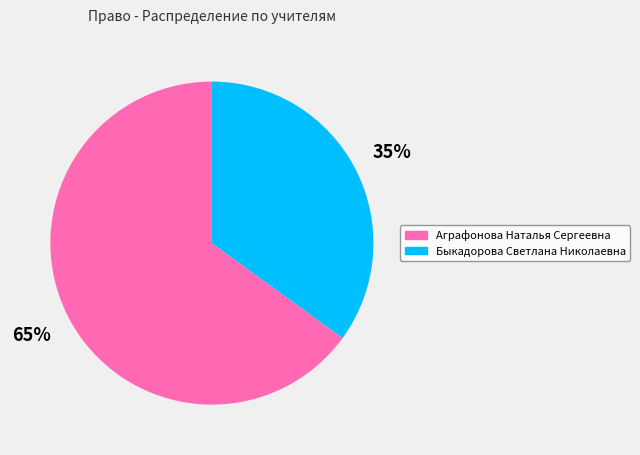

To the nearest percent, what is the difference between the largest and smallest slice percentages?

30%